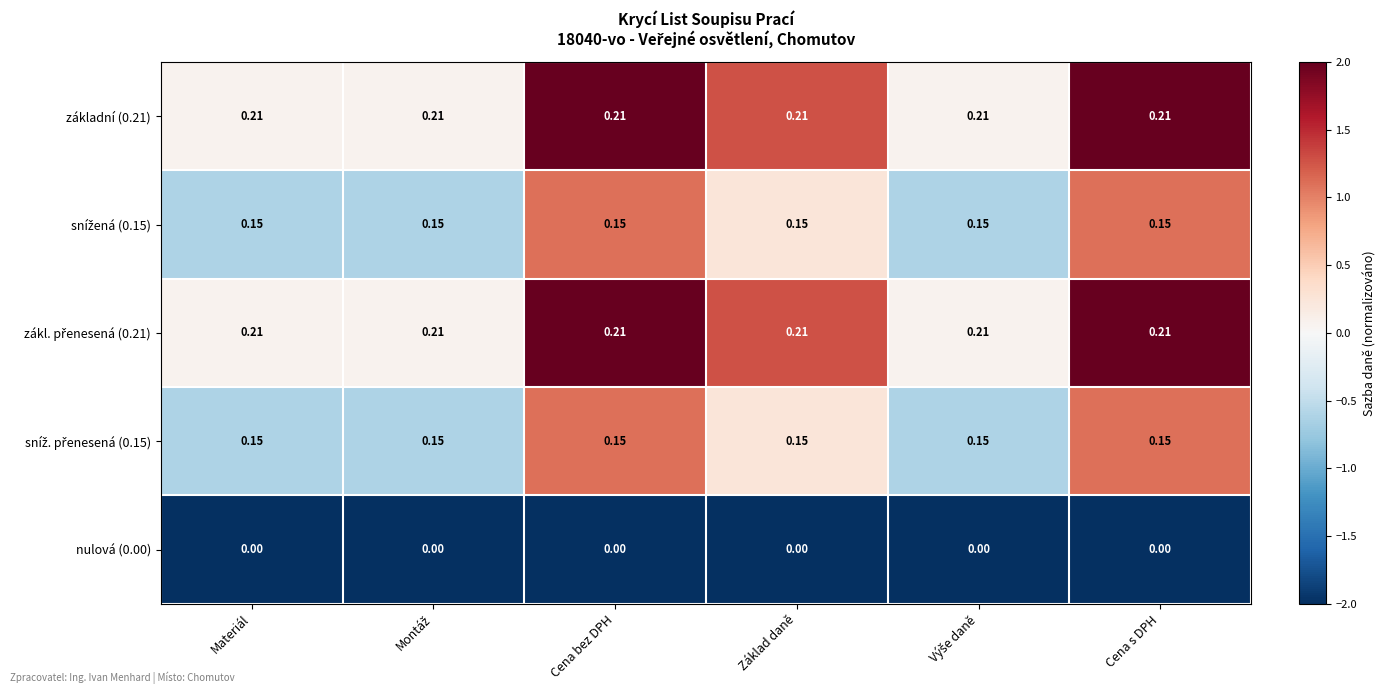

How many categories are shown in the chart?

6